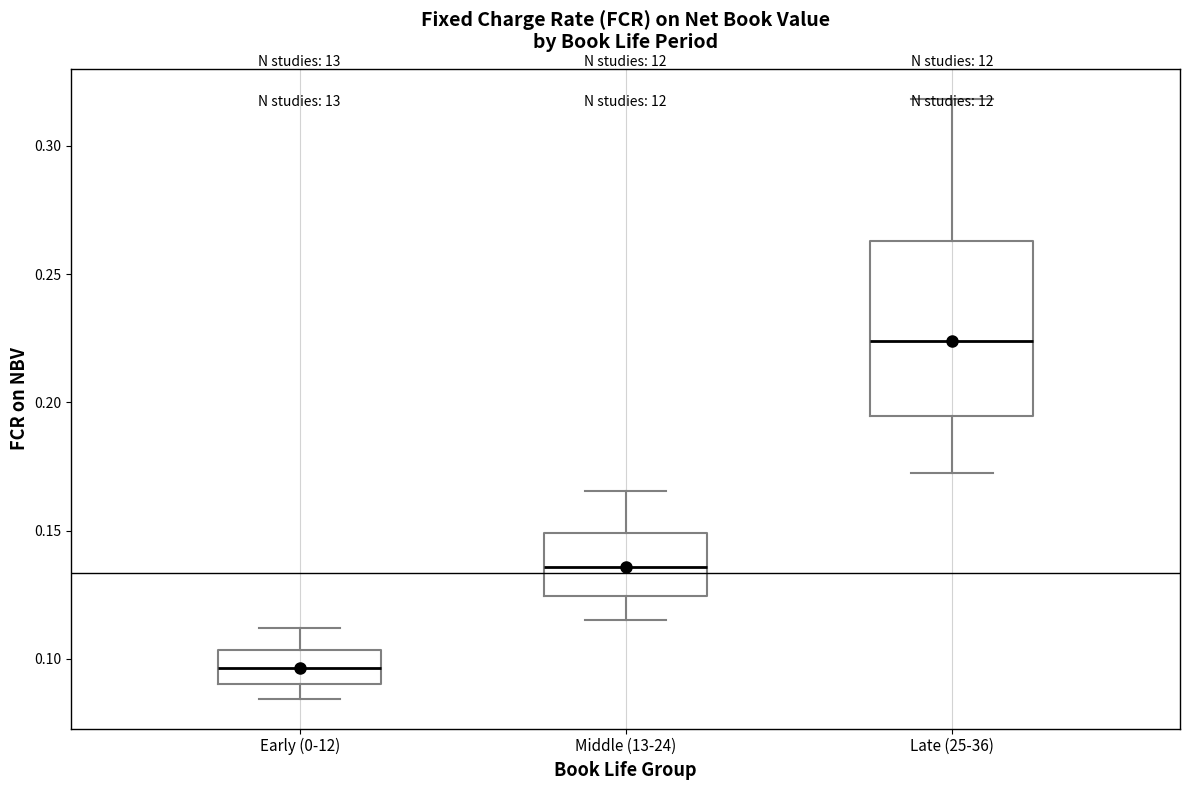

Reading left to right, transcribe this box plot: for each box, give where its median line is, the range the box spans, and where its two whiskers end, as read against the y-axis. The values are not printed on the chart, so give them approximately, as read against the axis.

Early (0-12): median 0.095, box 0.090 to 0.105, whiskers 0.085 to 0.110
Middle (13-24): median 0.135, box 0.125 to 0.150, whiskers 0.115 to 0.165
Late (25-36): median 0.225, box 0.195 to 0.265, whiskers 0.170 to 0.320